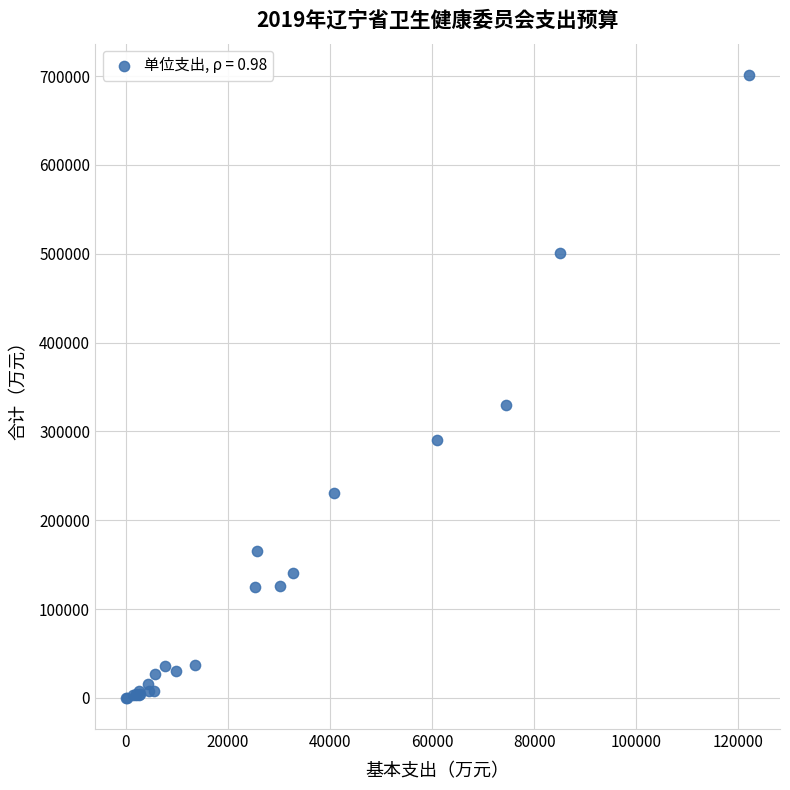

What Y value in the scatter plot is closest to 350744?

329400.0